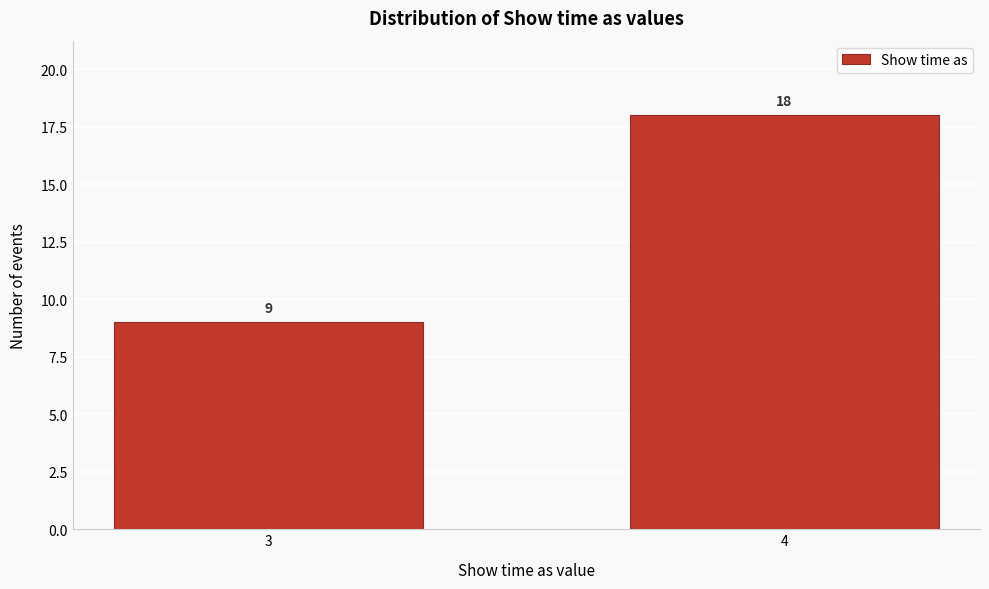

Reading left to right, list all the values displayed in this chart.

9	18